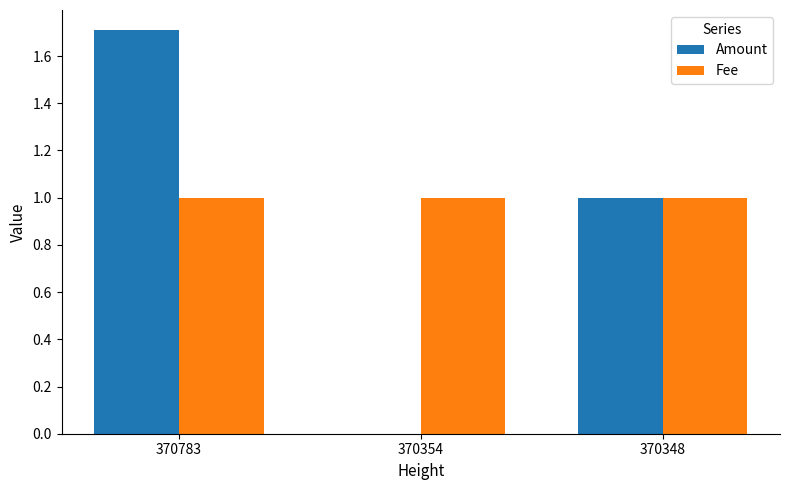

Which series changed the most between 370354 and 370348?

Amount